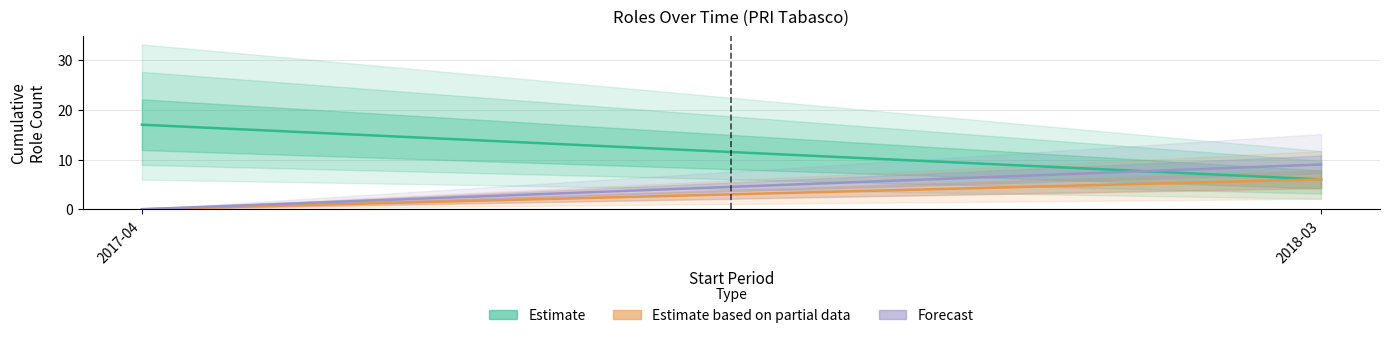

Rank the series by their maximum value, from lowest to highest.

Estimate based on partial data, Forecast, Estimate